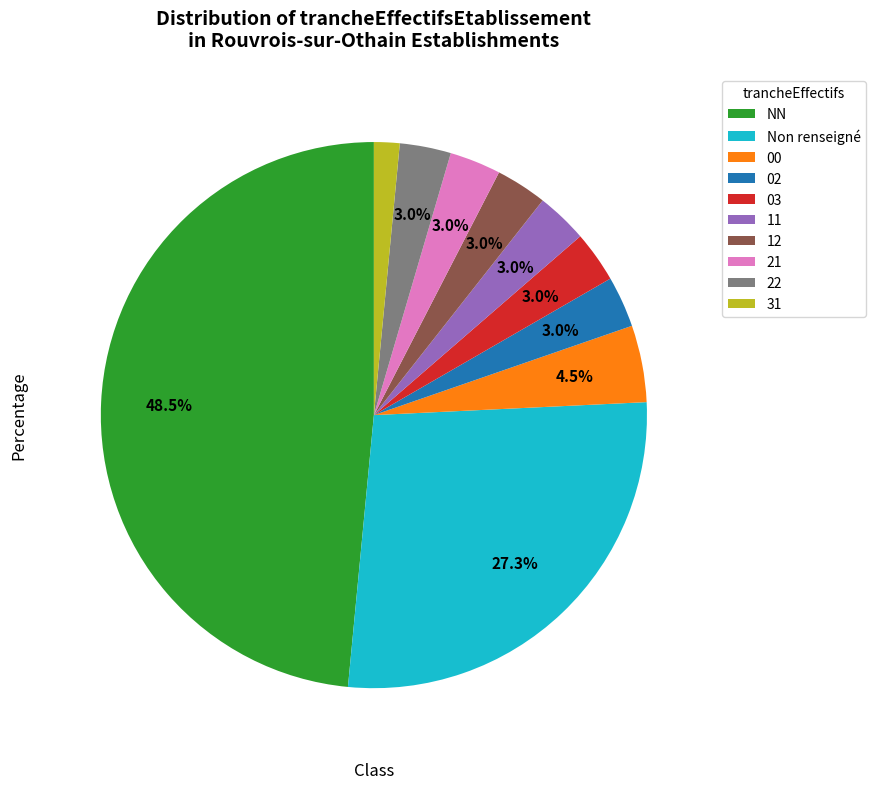

How many segments does this pie chart have?

10